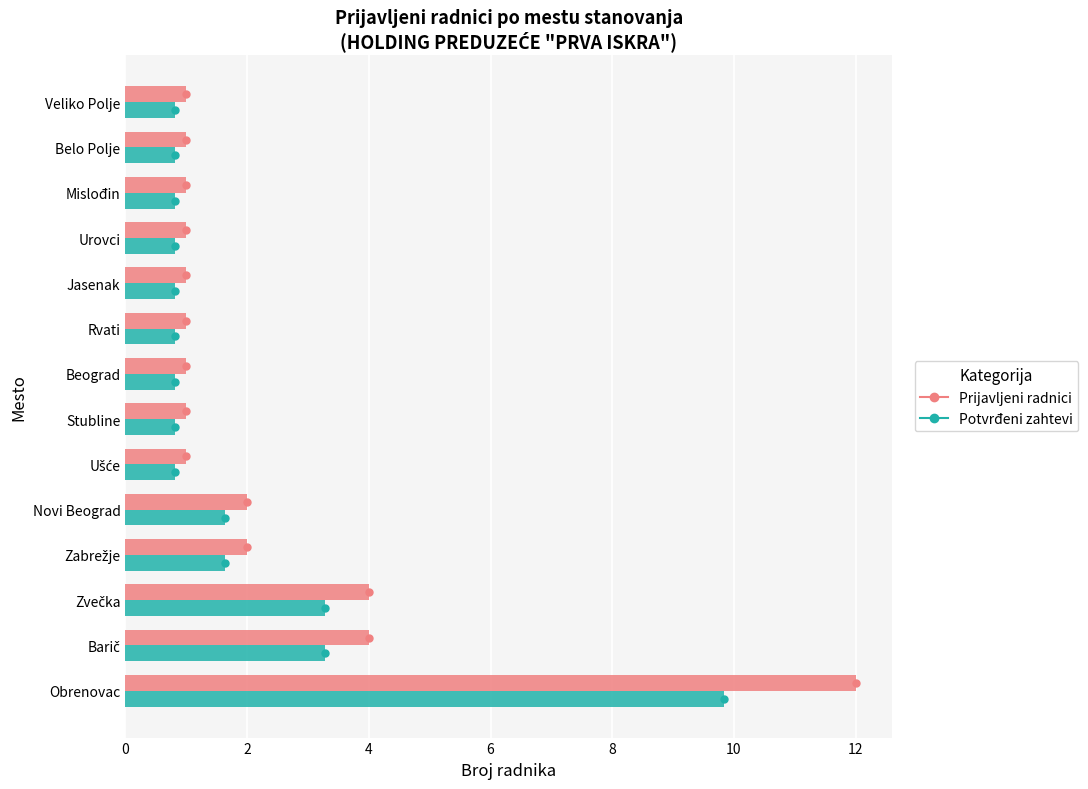

What is the difference between the second highest and minimum values in the Prijavljeni radnici series?

3.0